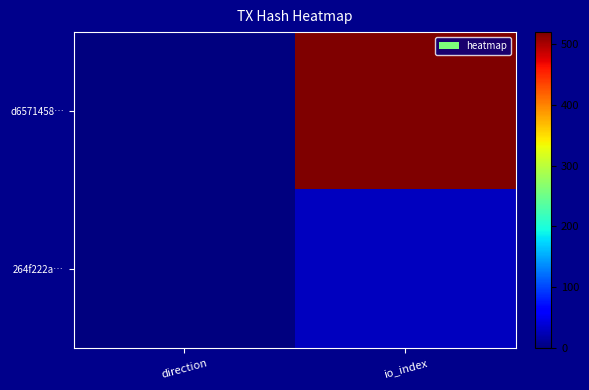

Reading left to right, list all the values displayed in this chart.

d6571458…: direction=-1	io_index=520
264f222a…: direction=1	io_index=28